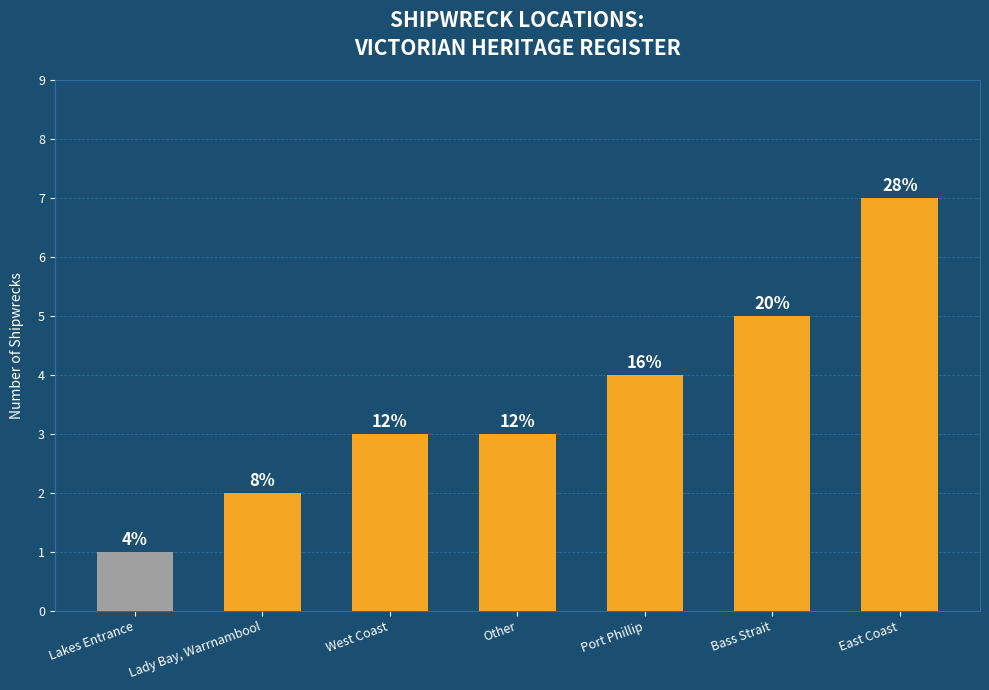

Are the bars horizontal?

No